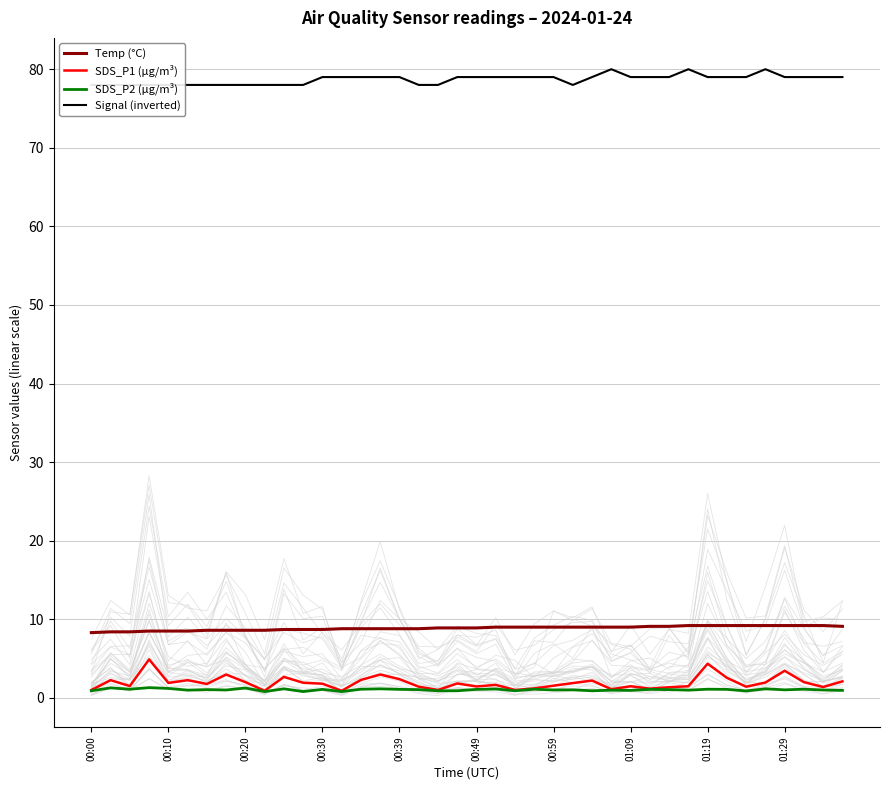

How many data points does each series have?

40